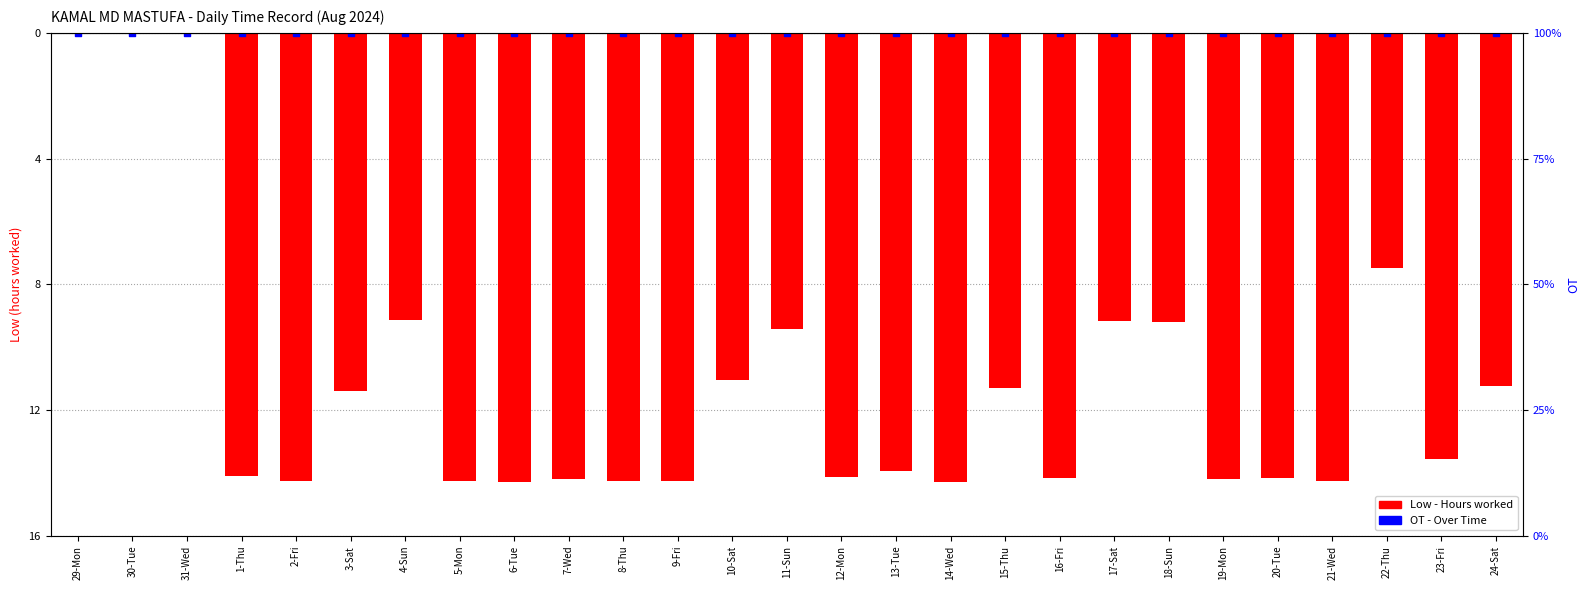

What is the change in value from 10-Sat to 24-Sat?

-0.2